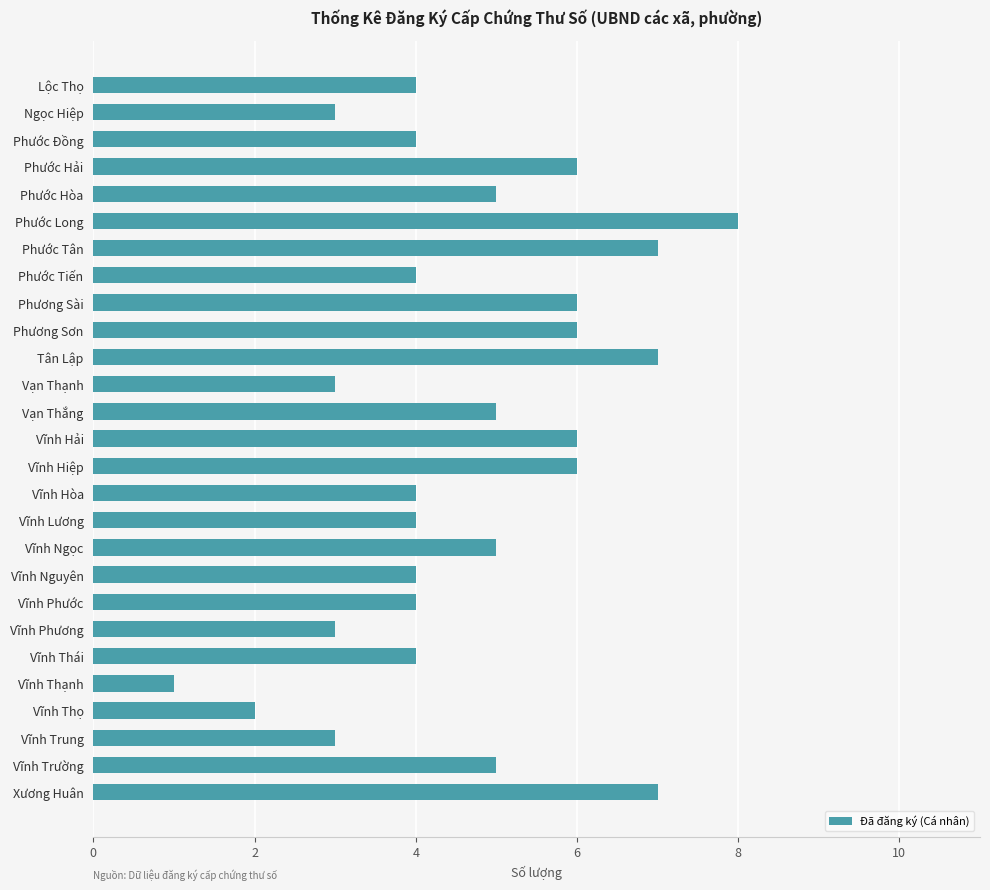

How many values are between 4 and 6?

17